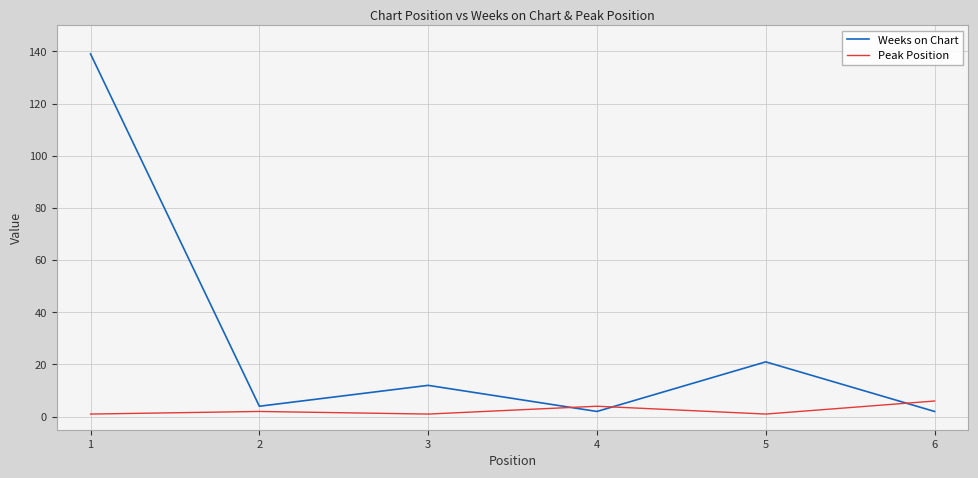

The Weeks on Chart series shows 3 at 3. True or false?

False